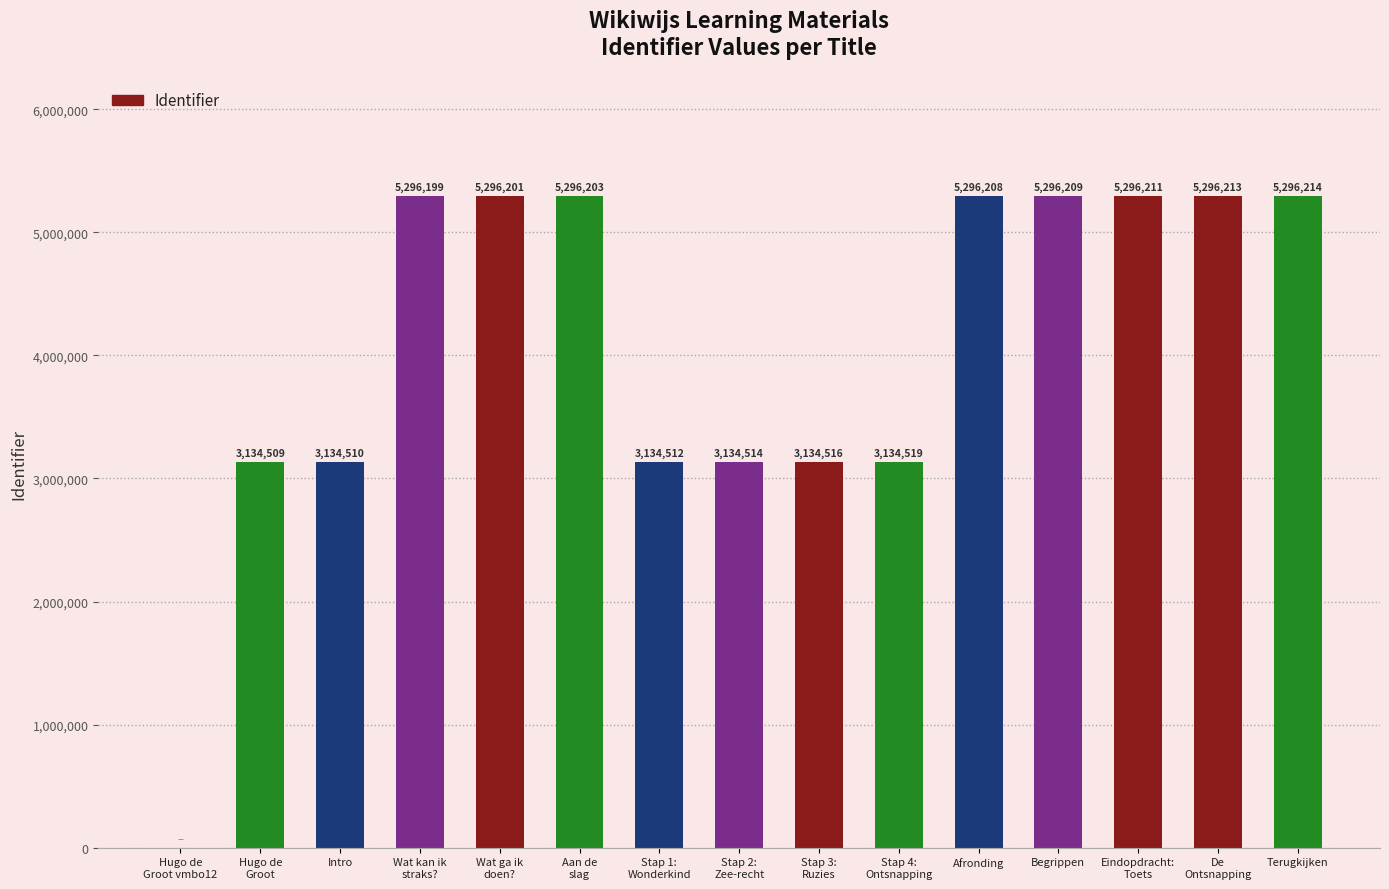

What is the greatest value displayed?

5296214